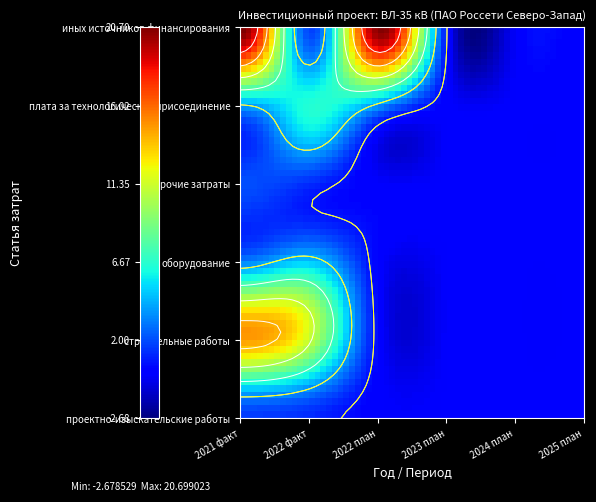

What is the sum of the иных источников финансирования values at 2025 план and 2021 факт?

22.5